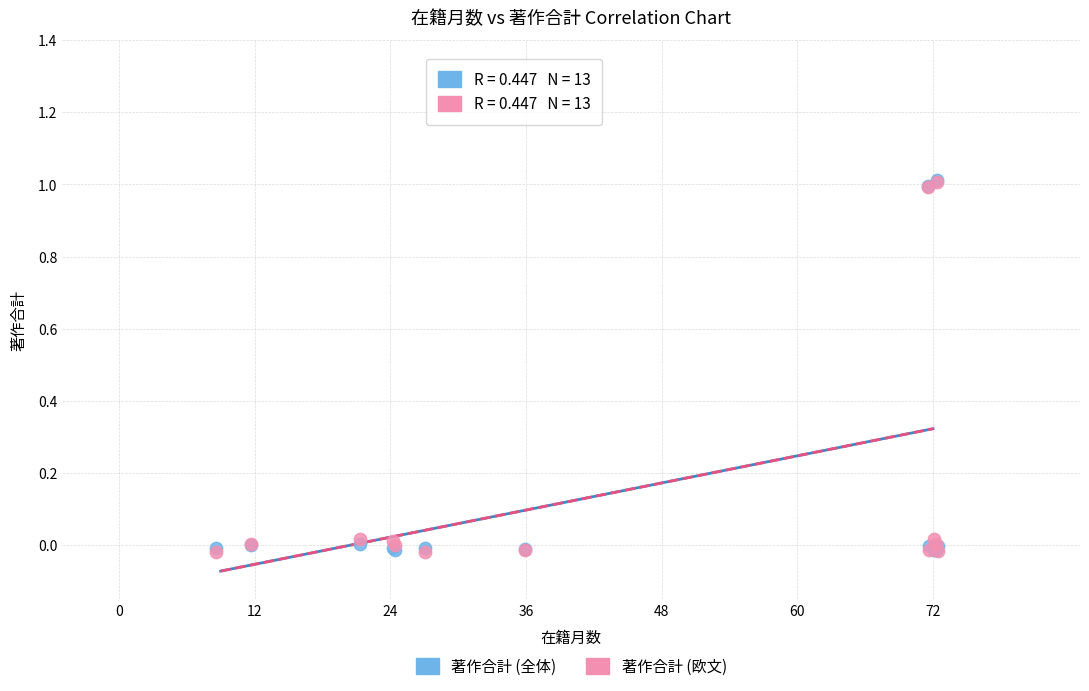

What are all the series names shown in the legend?

著作合計 (全体), 著作合計 (欧文)